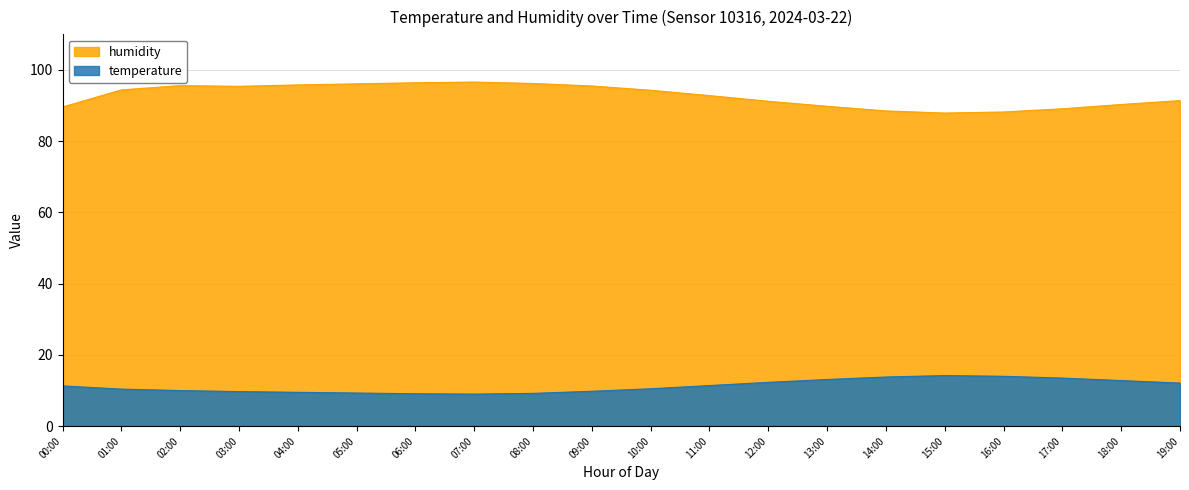

At which label does humidity reach its minimum?

15:00